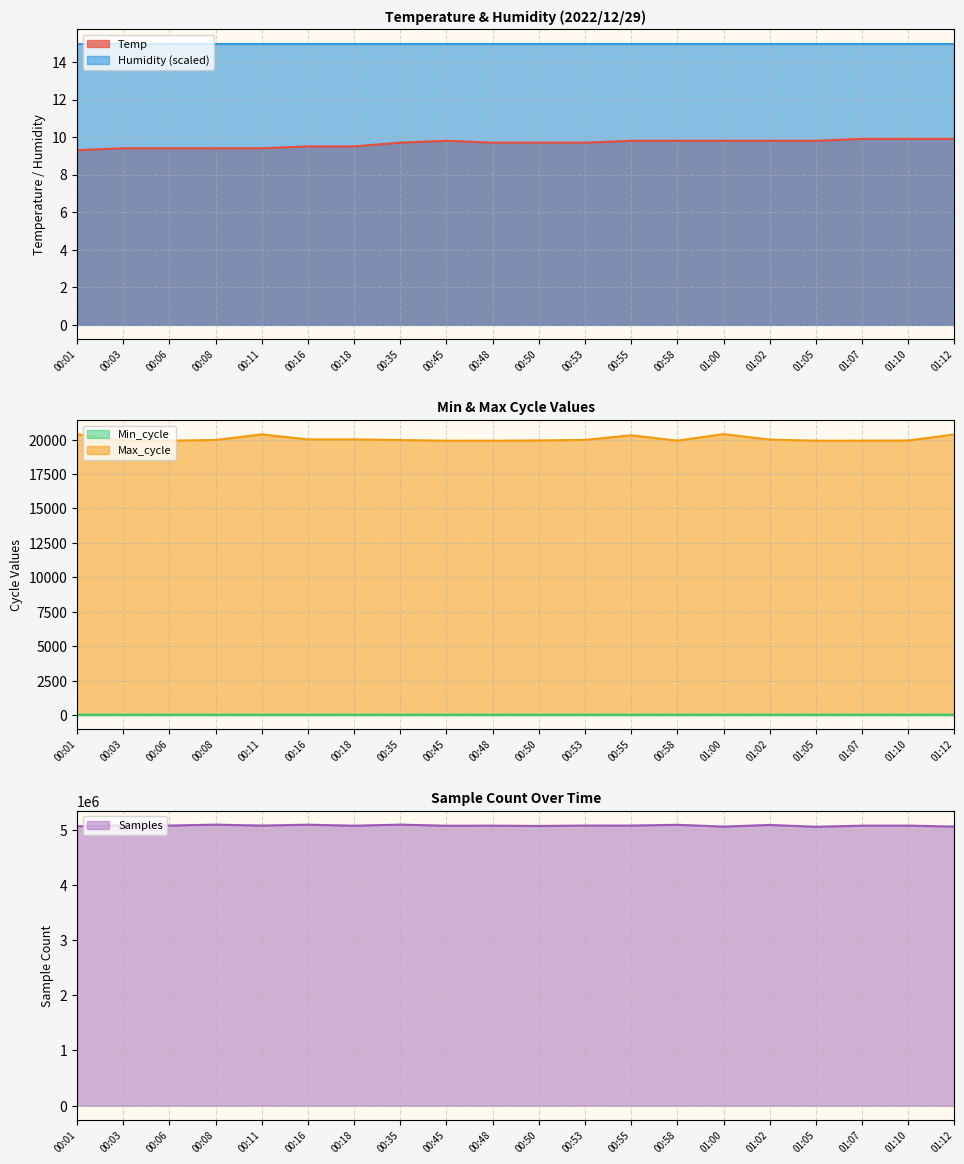

True or false: Max_cycle and Min_cycle cross at least once.

False